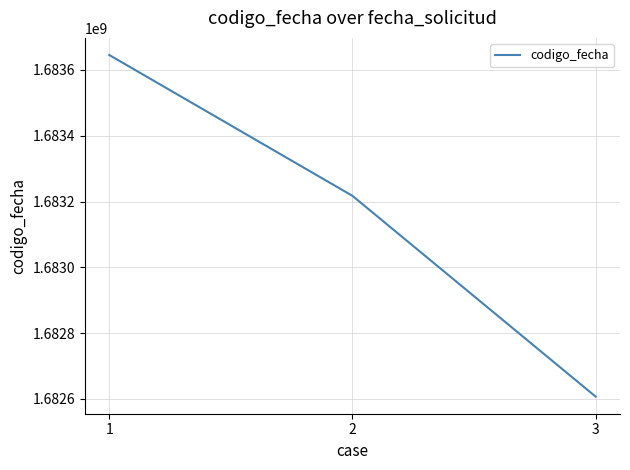

Does the chart display data point markers on the line(s)?

No